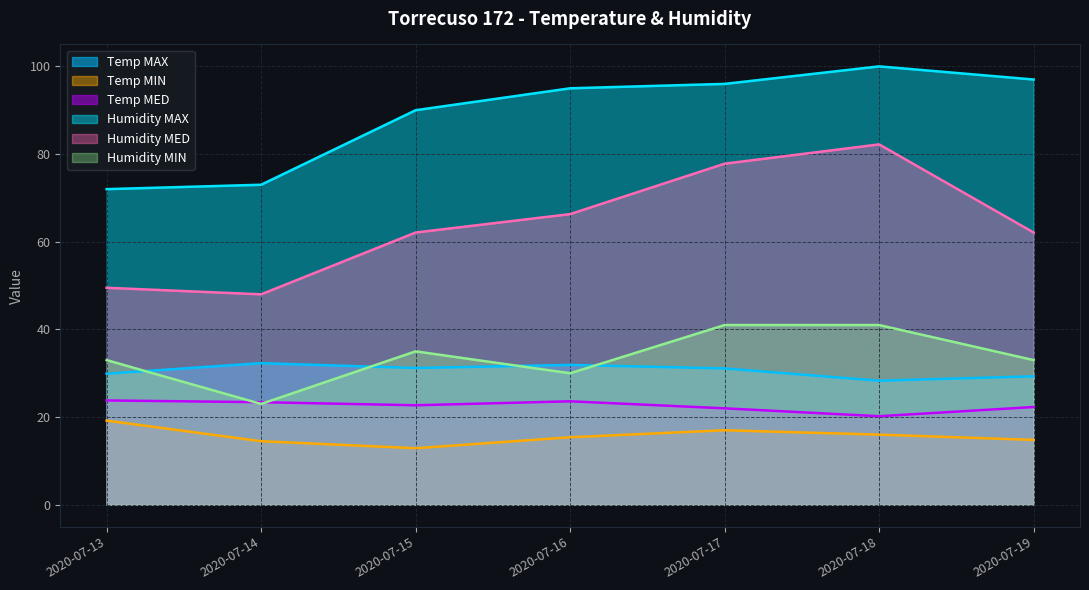

What is the difference between the highest and lowest values at 2020-07-15?

77.1